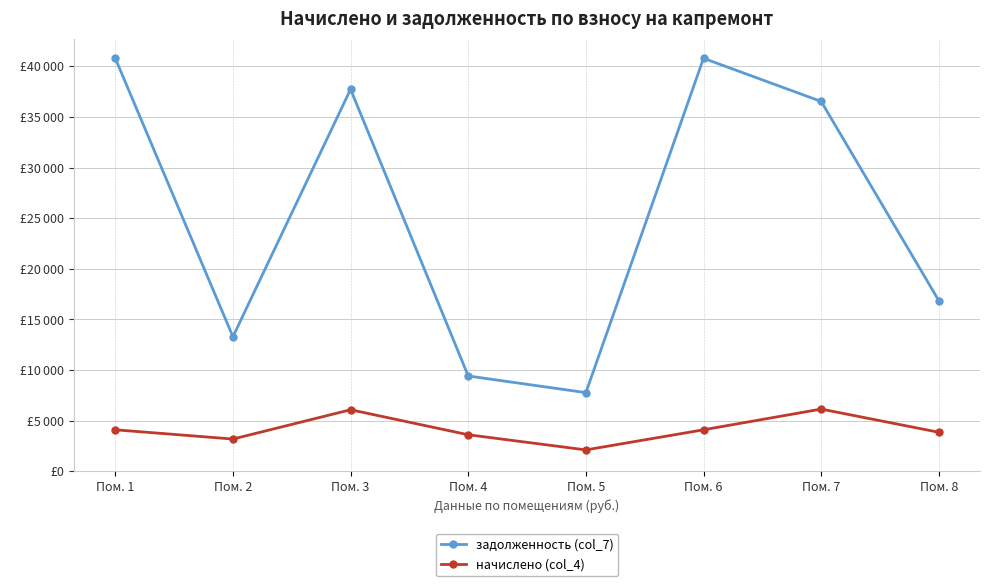

True or false: задолженность (col_7) and начислено (col_4) cross at least once.

False